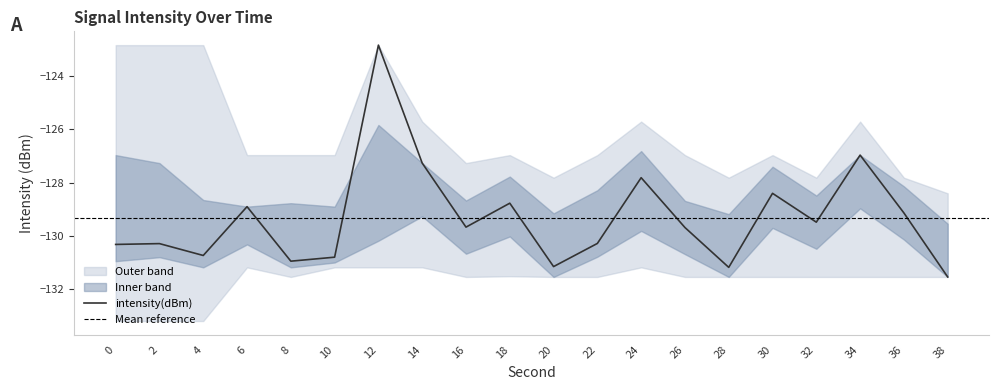

True or false: intensity_inner_upper and intensity_inner_lower cross at least once.

False